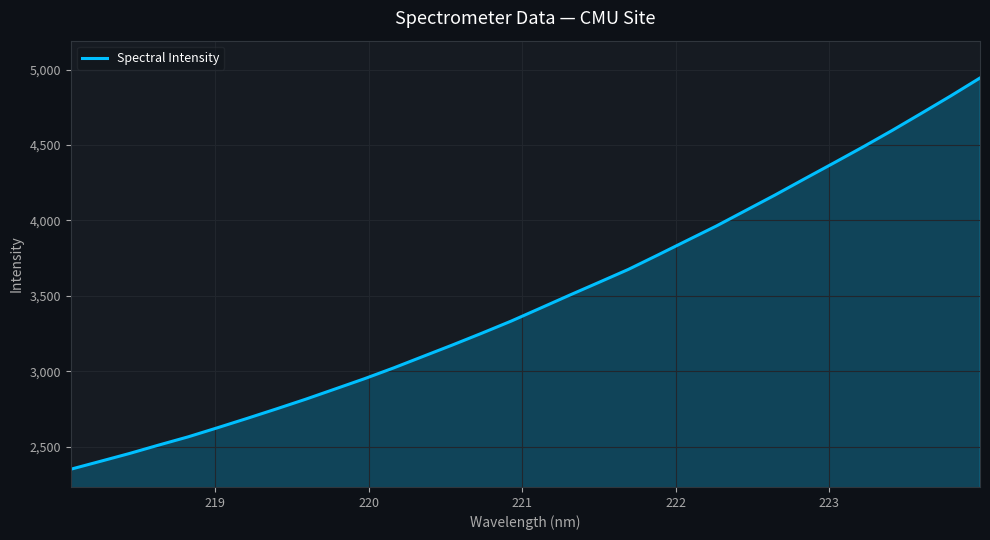

What is the difference between the maximum and minimum values?

2592.5